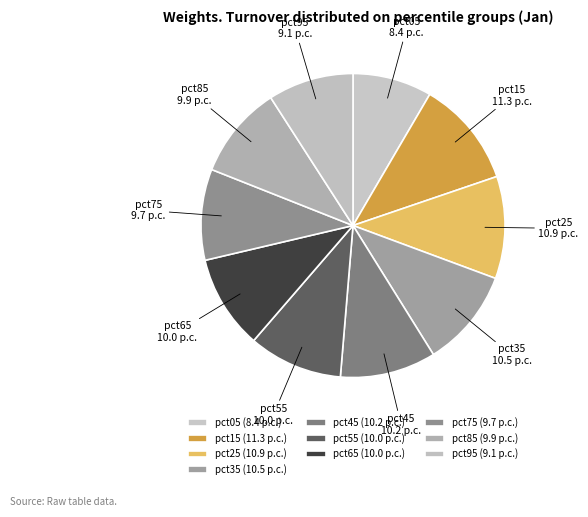

Do pct45 and pct65 together represent more than half of the pie?

No